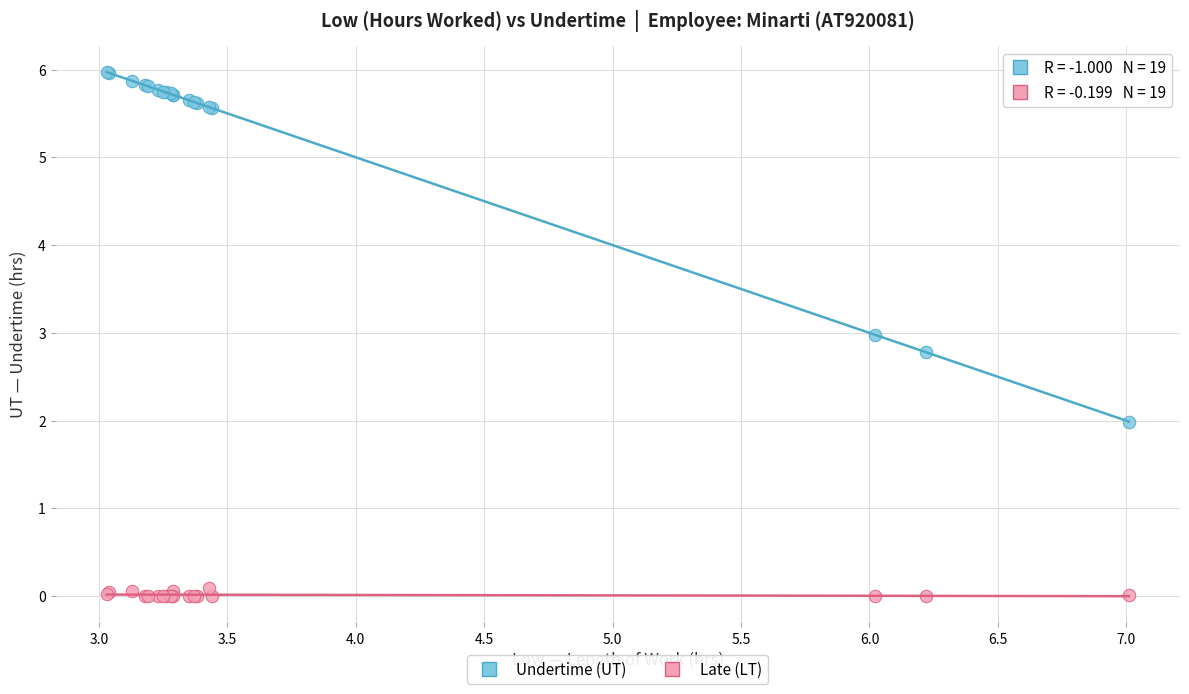

Which series contains the highest Y value?

Undertime (UT)